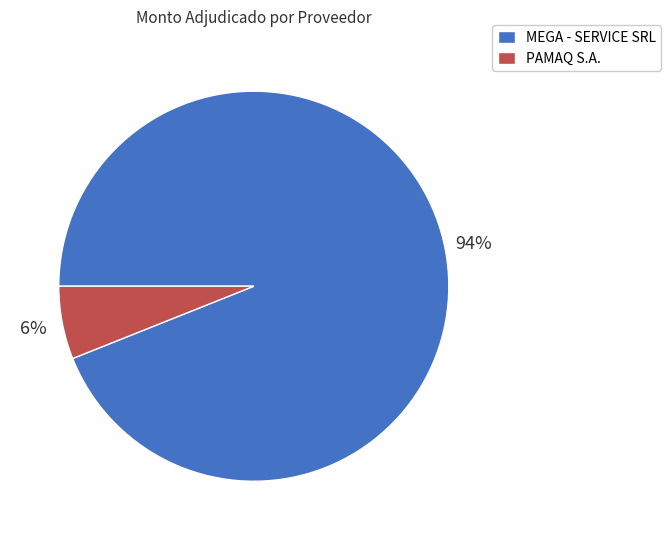

Is the sum of MEGA - SERVICE SRL and PAMAQ S.A. greater than half?

Yes